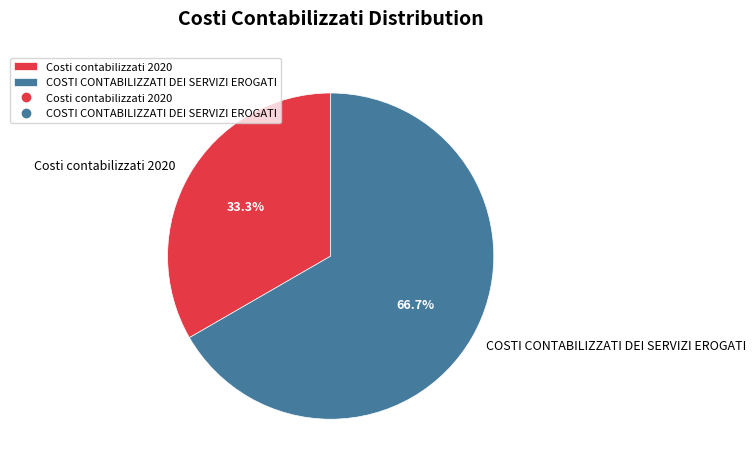

Do Costi contabilizzati 2020 and COSTI CONTABILIZZATI DEI SERVIZI EROGATI together represent more than half of the pie?

Yes